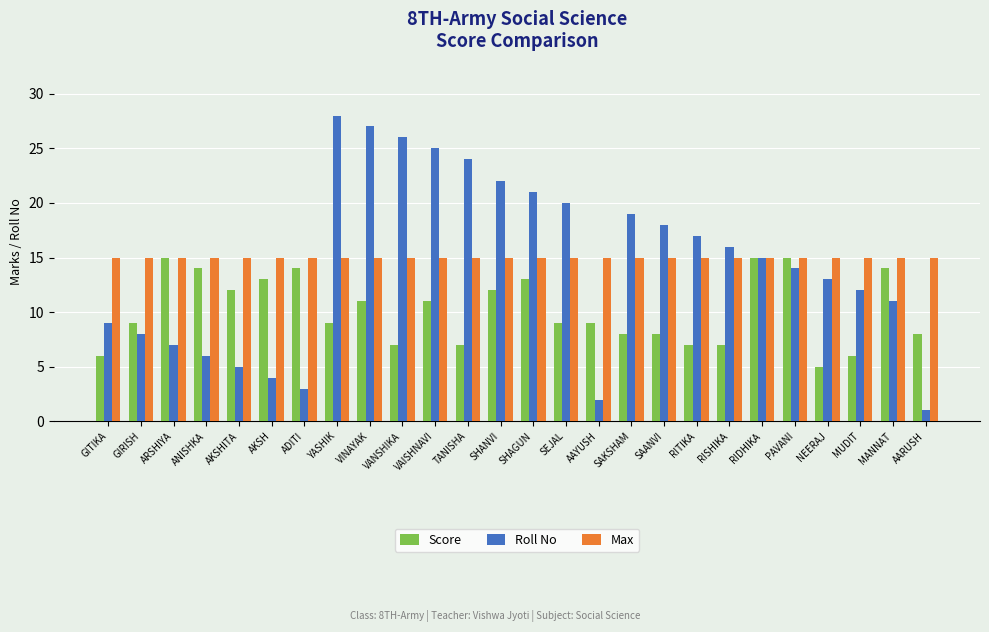

Reading right to left, list all the values displayed in this chart.

Score: 8	14	6	5	15	15	7	7	8	8	9	9	13	12	7	11	7	11	9	14	13	12	14	15	9	6
Roll No: 1	11	12	13	14	15	16	17	18	19	2	20	21	22	24	25	26	27	28	3	4	5	6	7	8	9
Max: 15	15	15	15	15	15	15	15	15	15	15	15	15	15	15	15	15	15	15	15	15	15	15	15	15	15